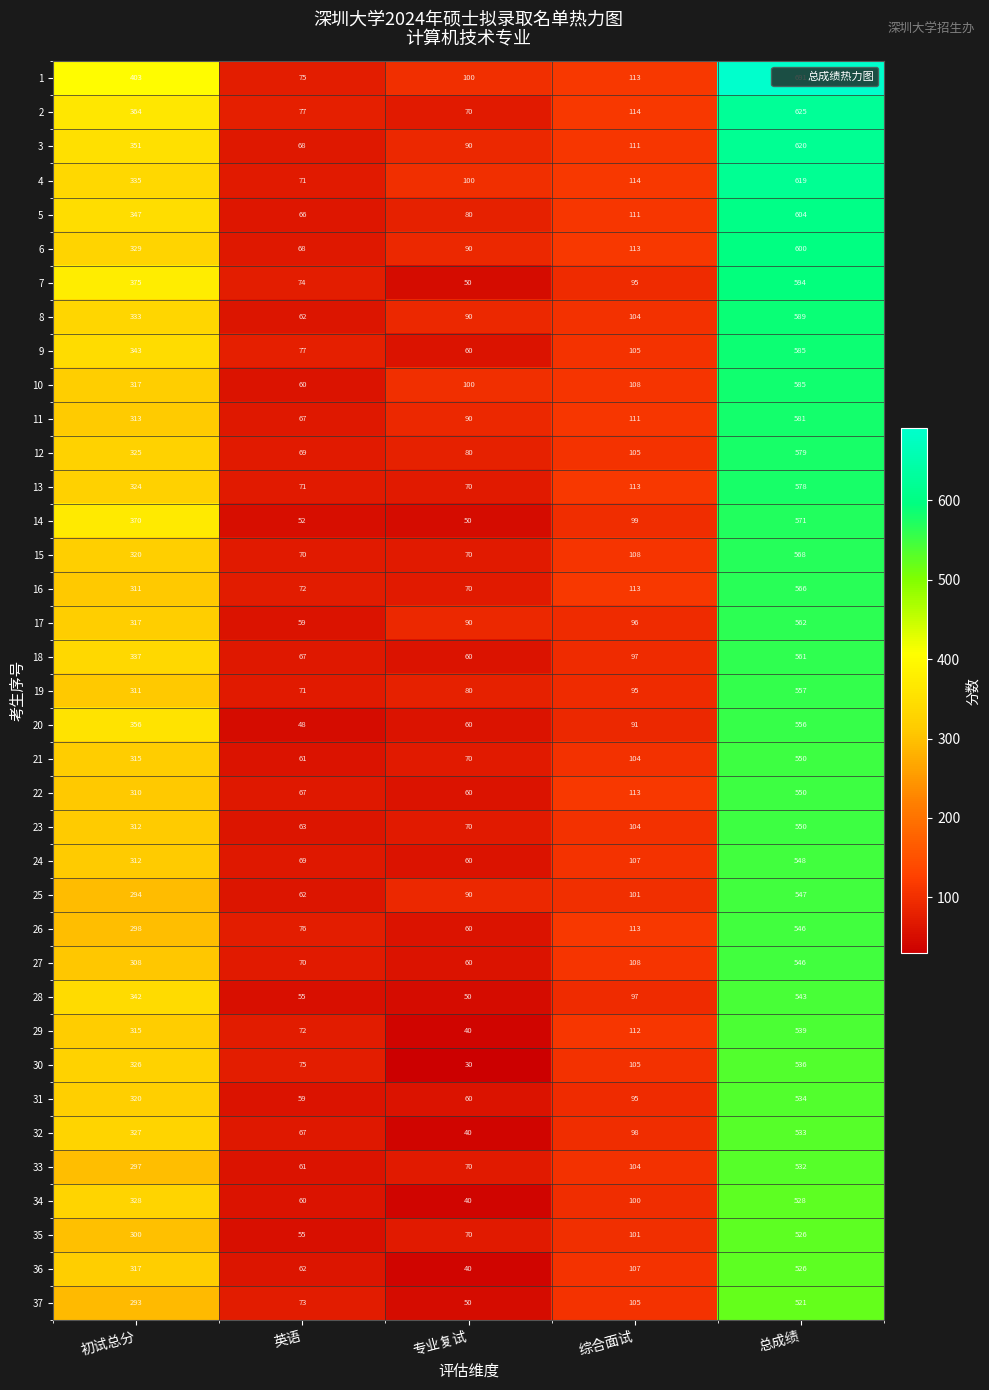

What is the spread (max minus min) of values at 英语?

29